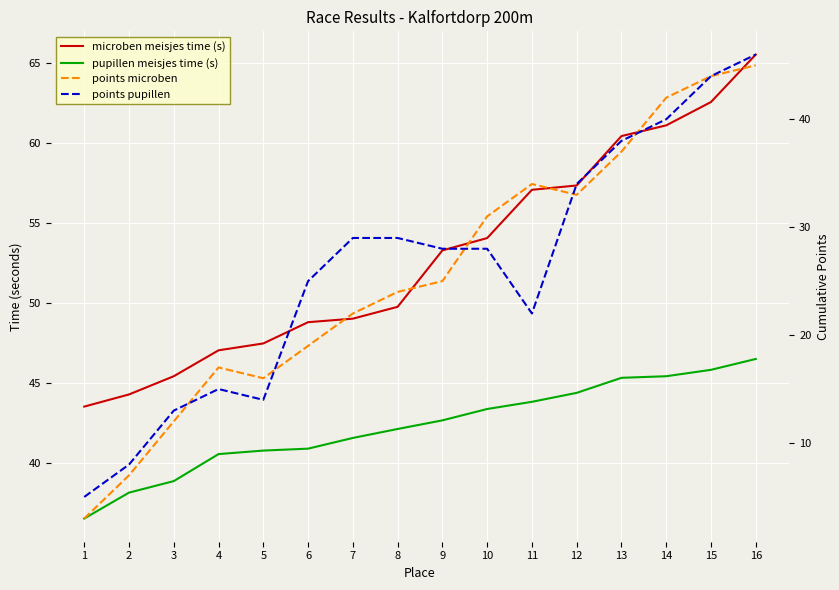

Rank the categories by points pupillen value from highest to lowest.

16, 15, 14, 13, 12, 7, 8, 9, 10, 6, 11, 4, 5, 3, 2, 1